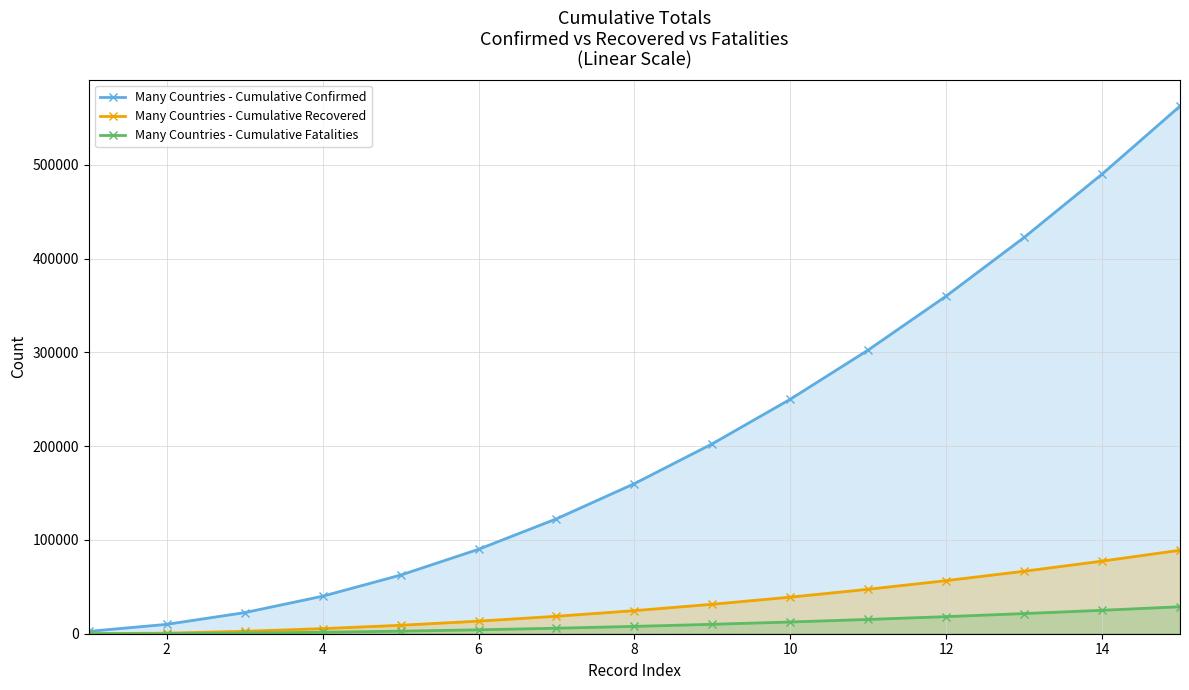

What is the difference between the second highest and minimum values in the Many Countries - Cumulative Confirmed series?

487500